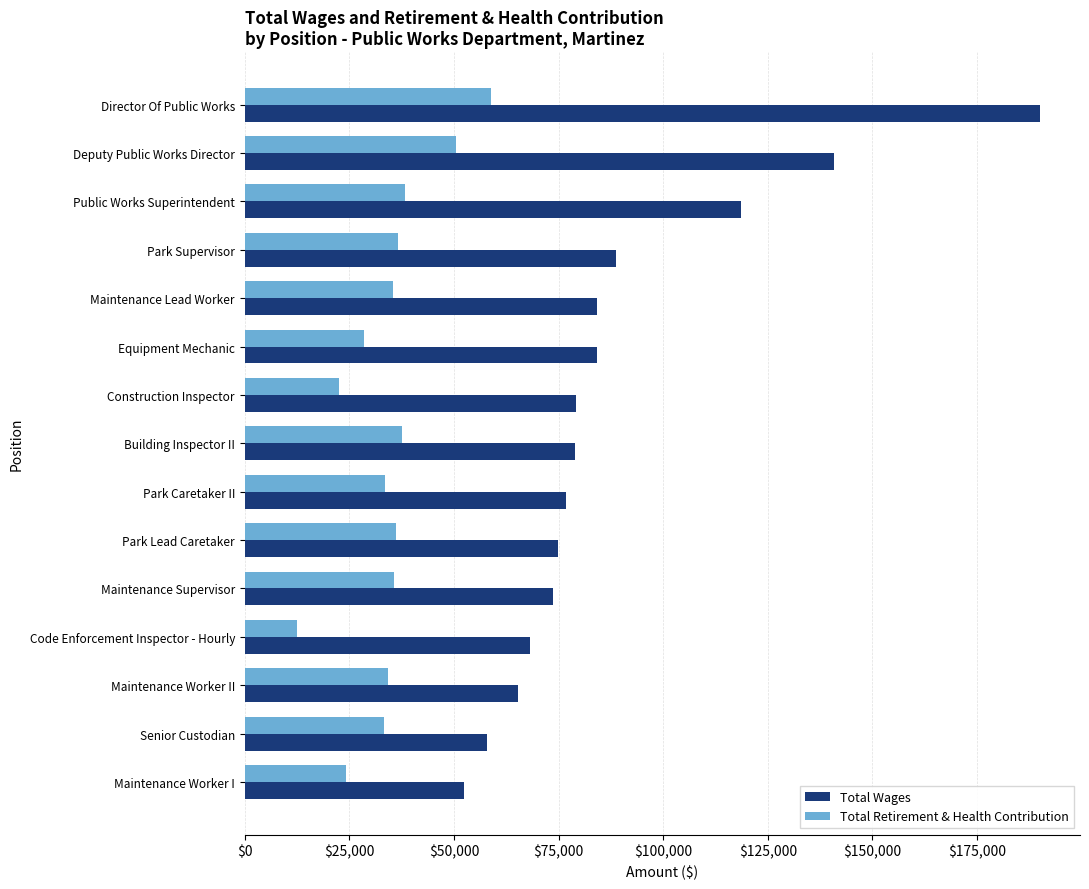

What are all the series names shown in the legend?

Total Wages, Total Retirement & Health Contribution